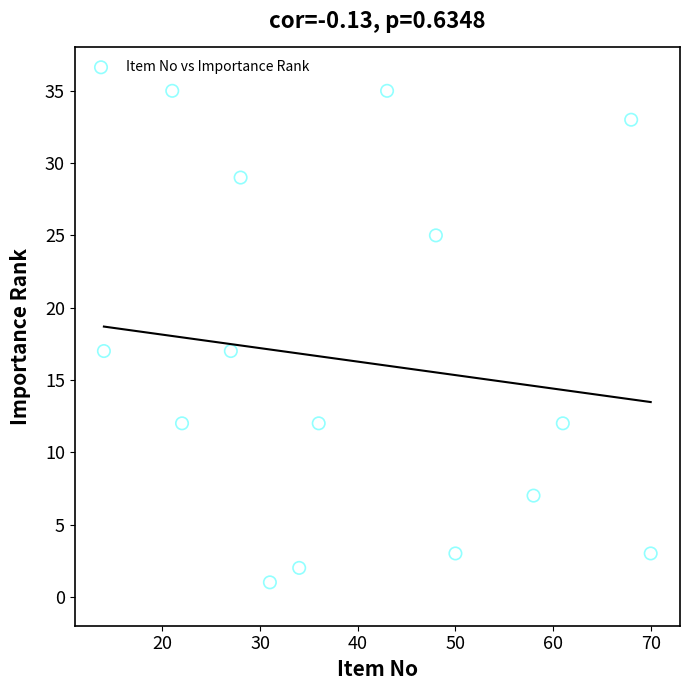

What is the range of X values (max minus min)?

56